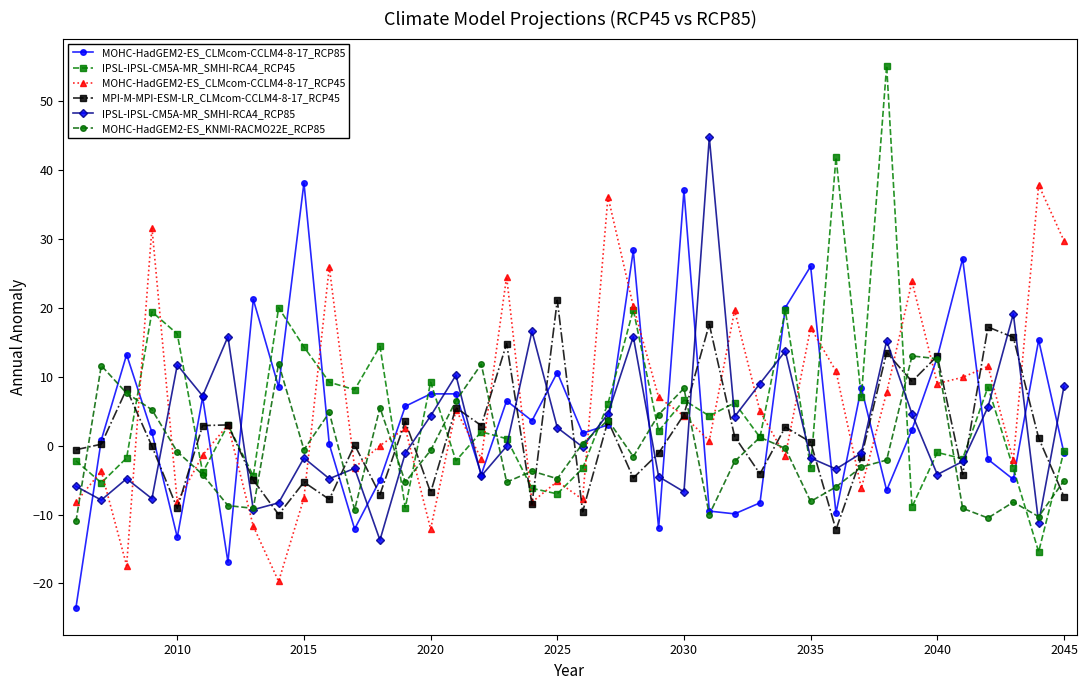

Which series has the largest range (max minus min)?

IPSL-IPSL-CM5A-MR_SMHI-RCA4_RCP45